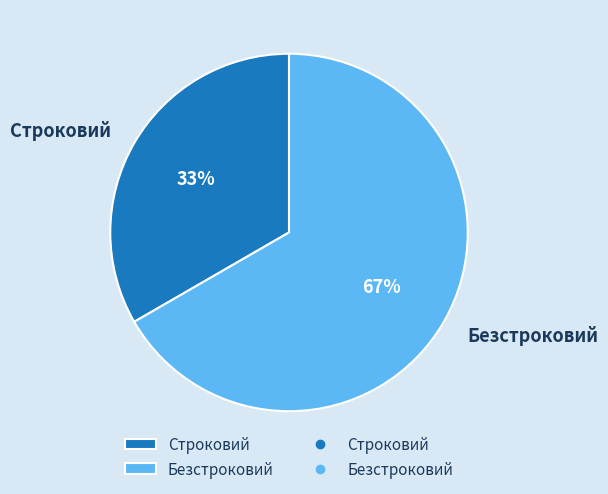

Which has a higher value, Безстроковий or Строковий?

Безстроковий